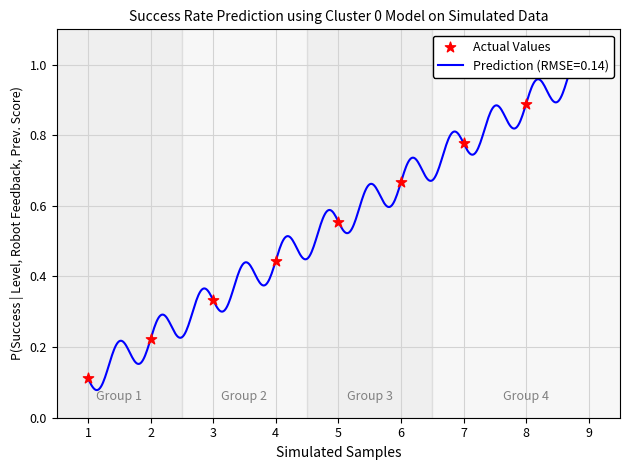

What is the change in value from 1 to 5?

+0.4